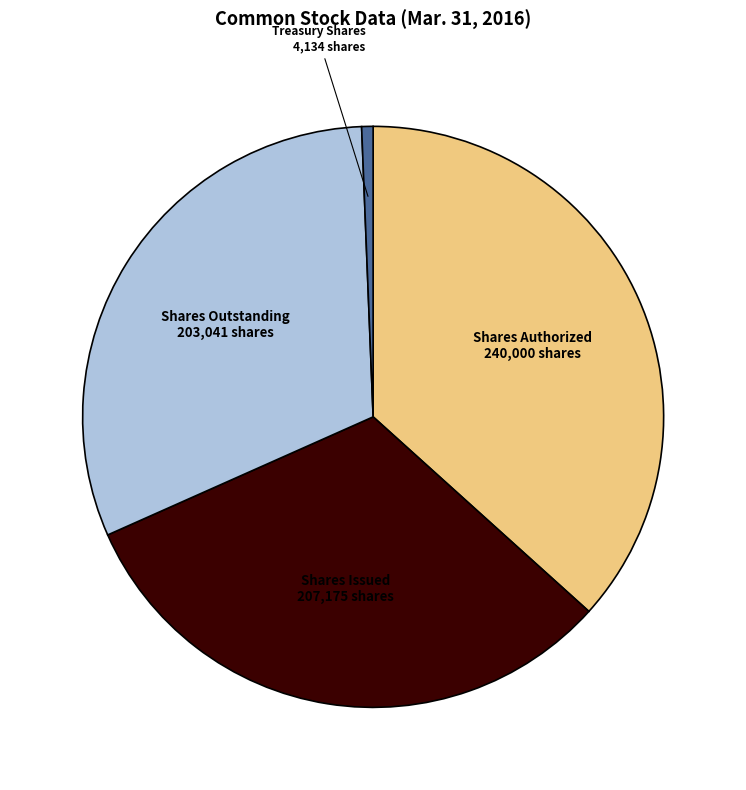

Is there a majority slice in this chart?

No